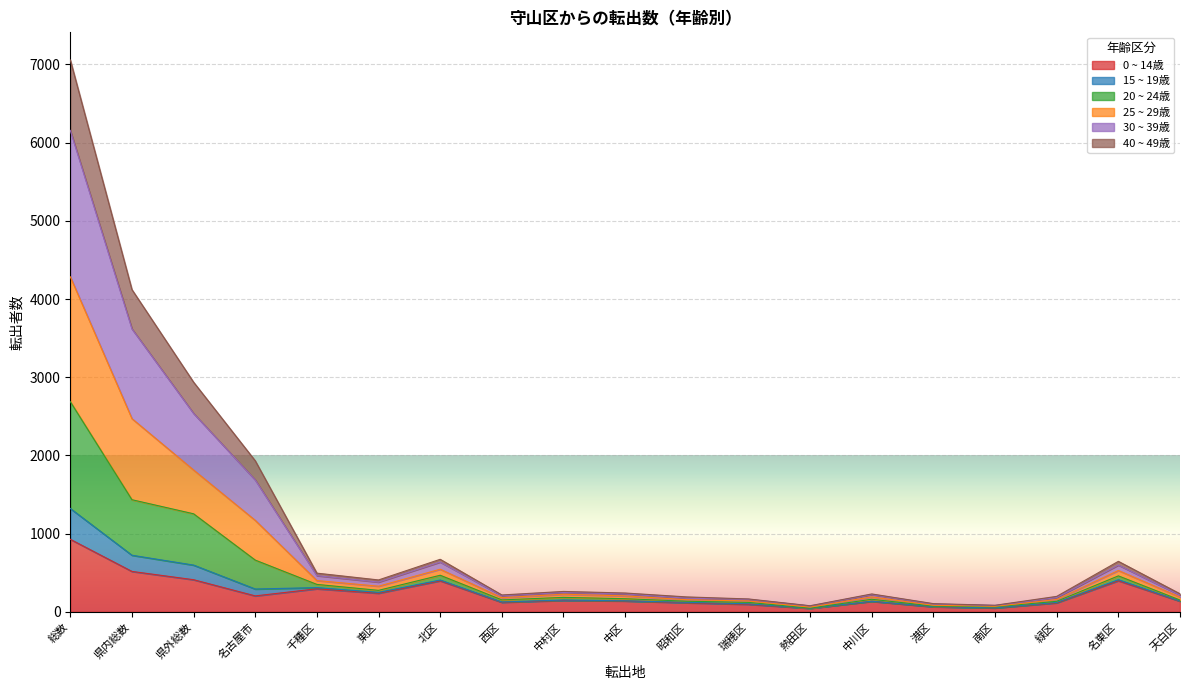

Which category has the lowest value across all series?

熱田区